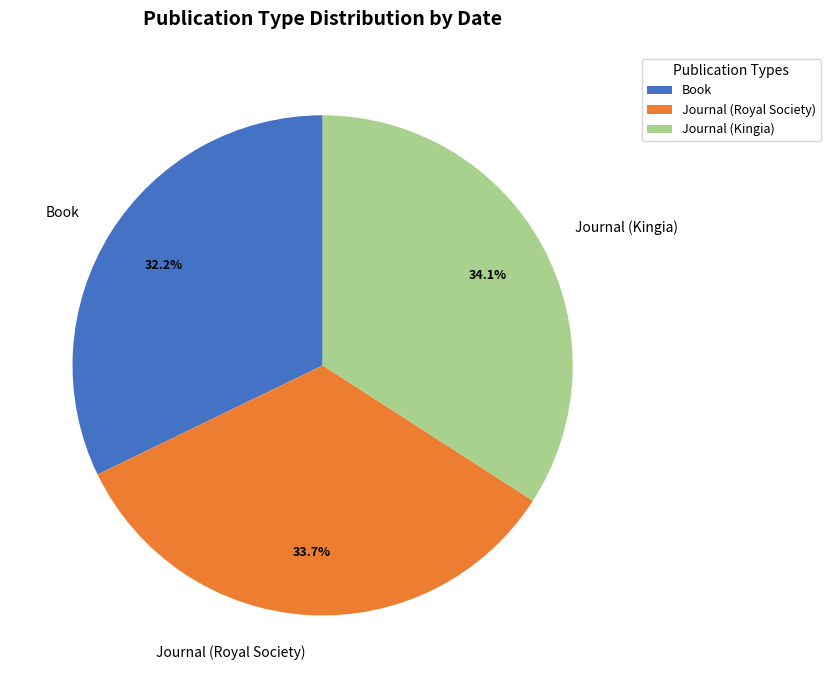

True or false: Journal (Royal Society) accounts for 26% of the total.

False